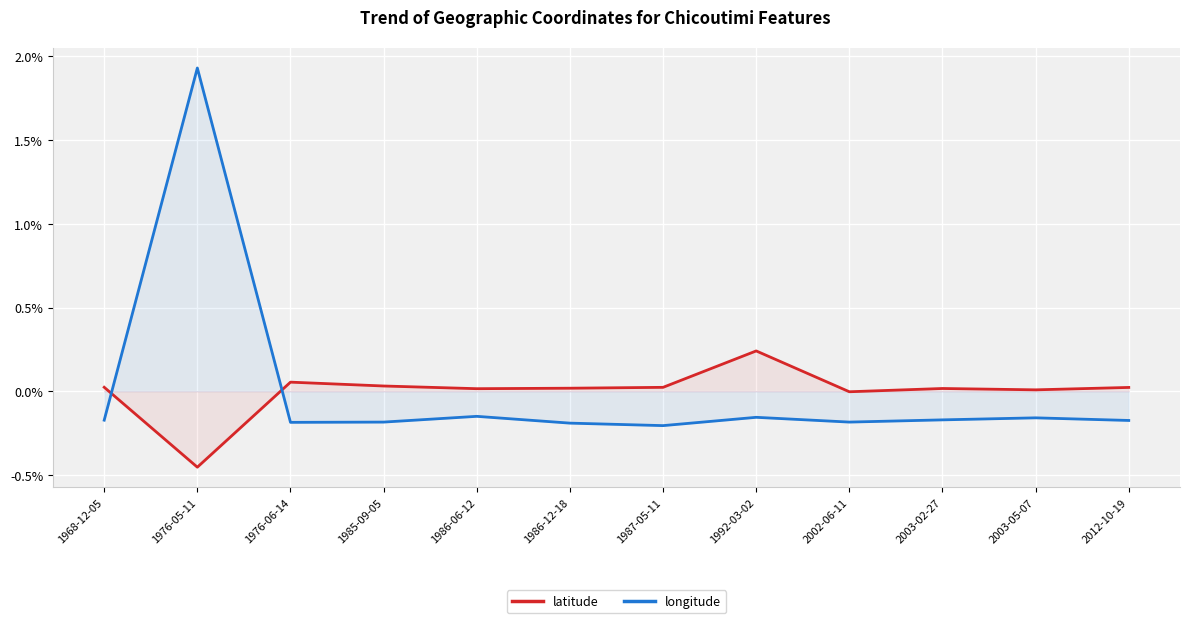

Which category has the lowest value across all series?

1976-05-11